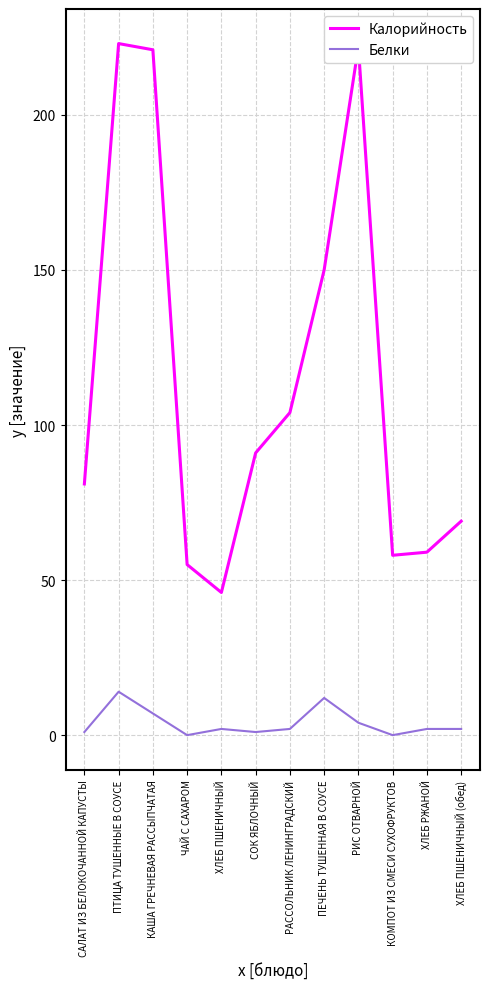

How many lines are shown in the chart?

2